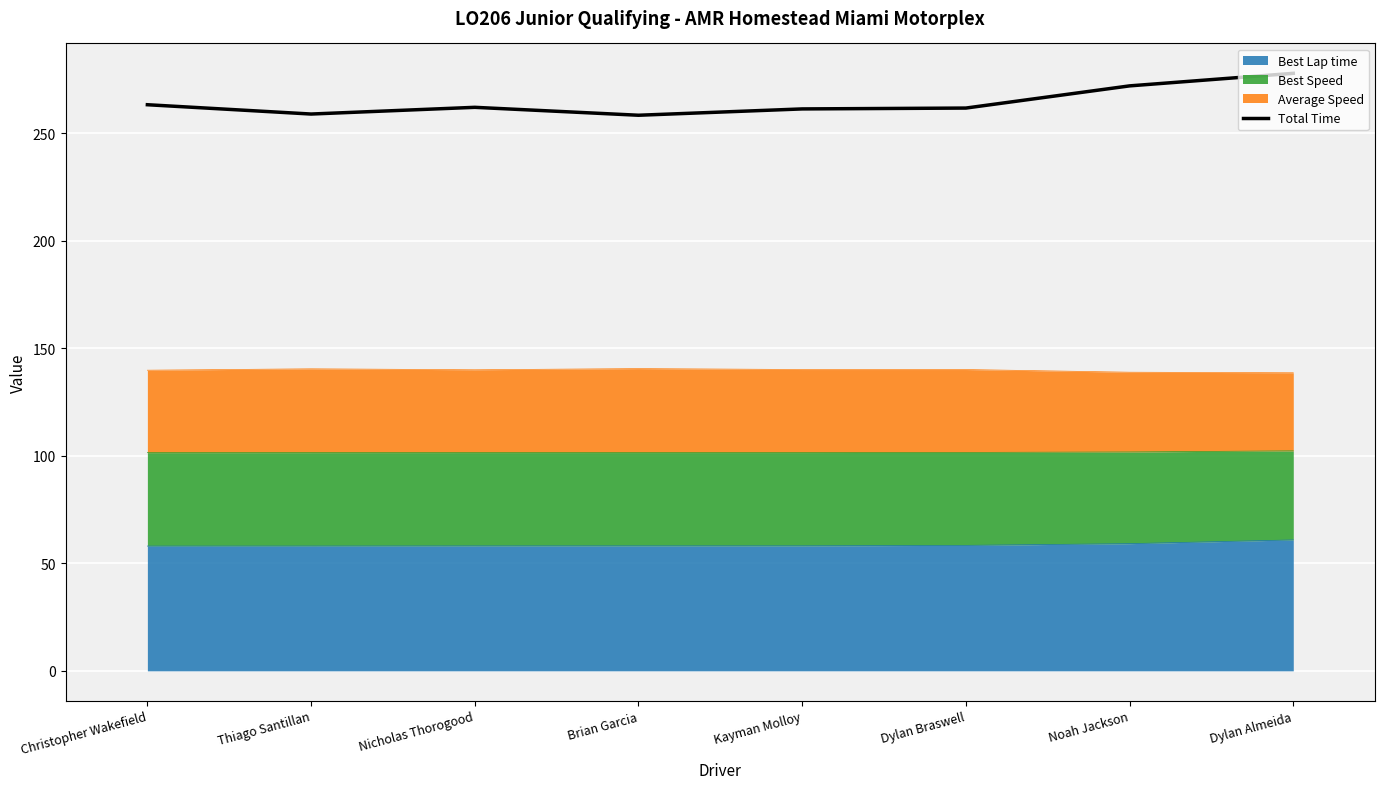

Does the chart display data point markers on the line(s)?

No